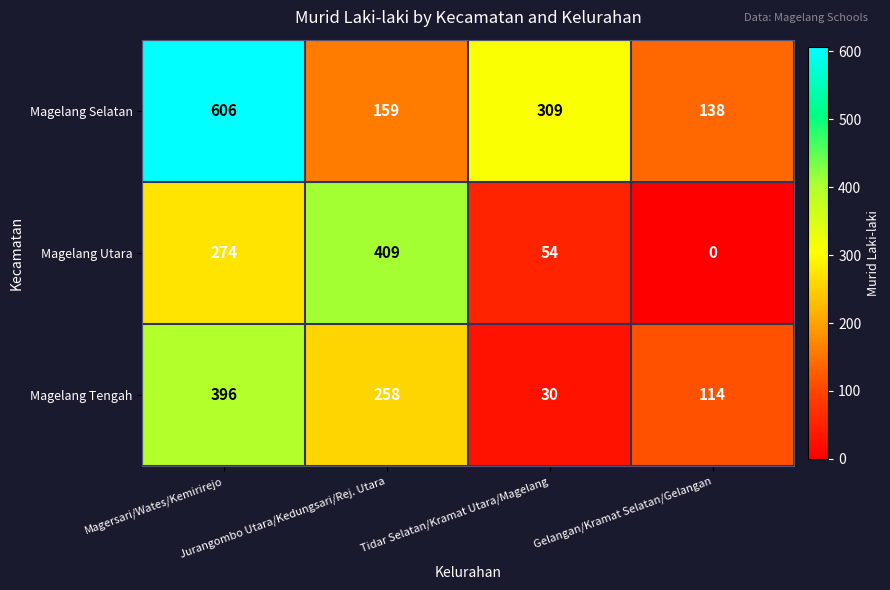

List the series in order of their peak value, highest first.

Magelang Selatan, Magelang Utara, Magelang Tengah